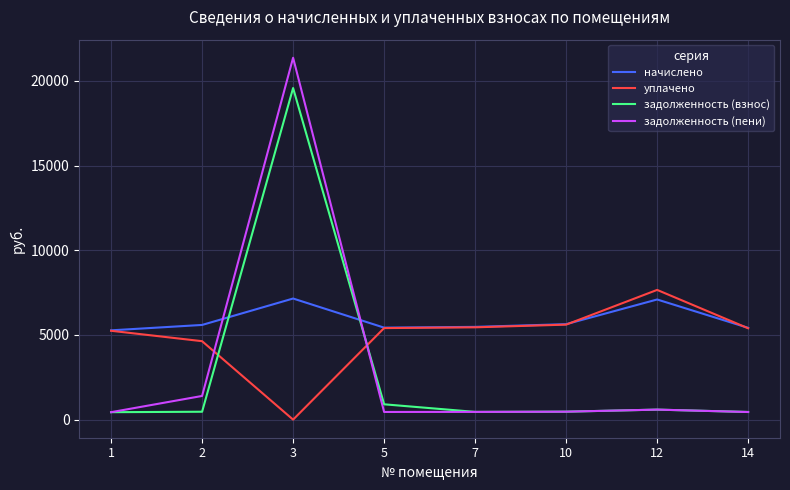

Does the chart display data point markers on the line(s)?

No